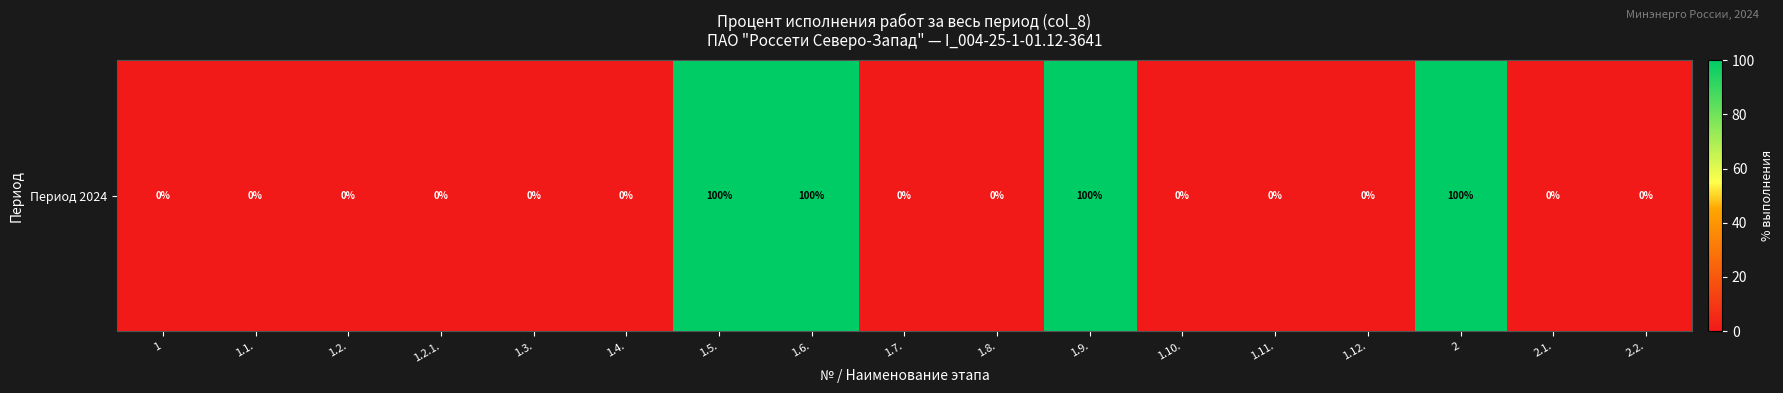

True or false: the data shows 100 at 1.5..

True